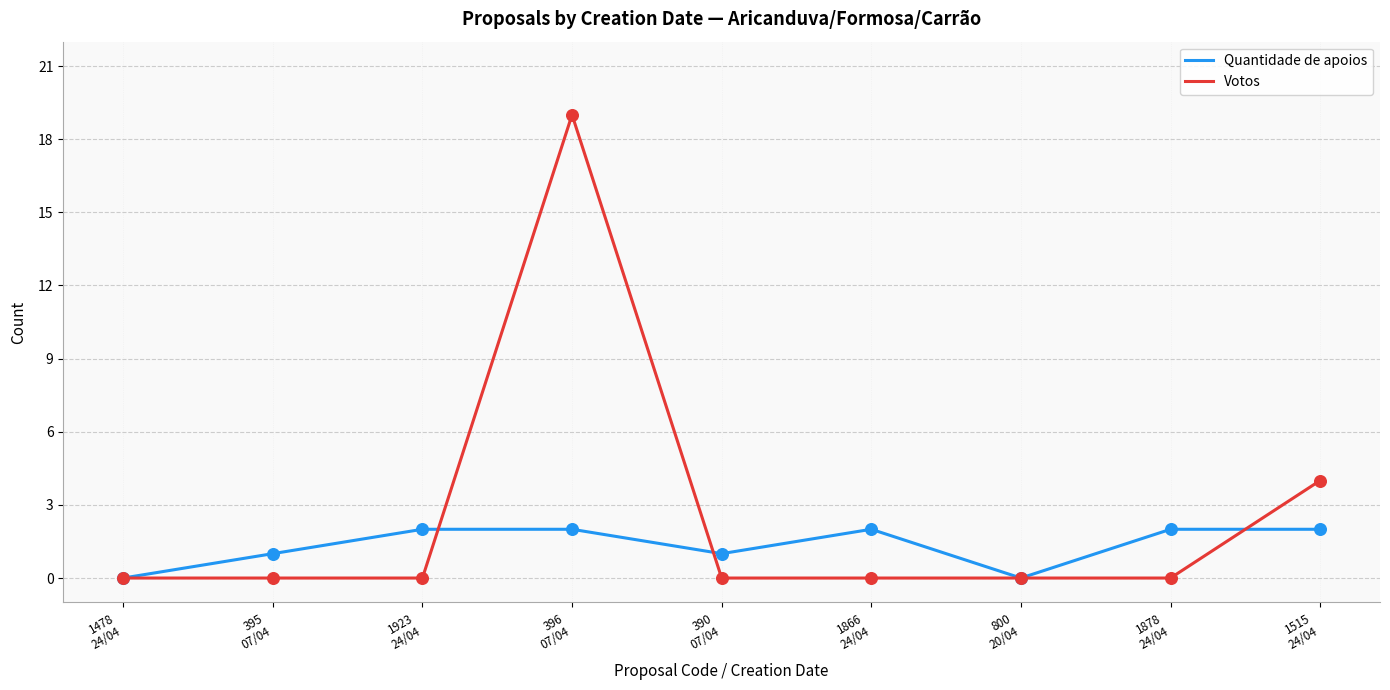

Which series has the widest spread of values?

Votos